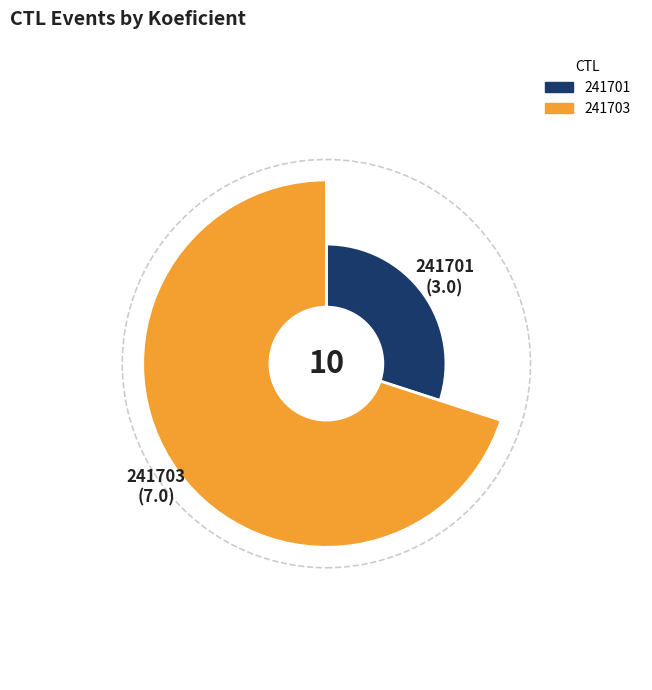

How many segments does this pie chart have?

2